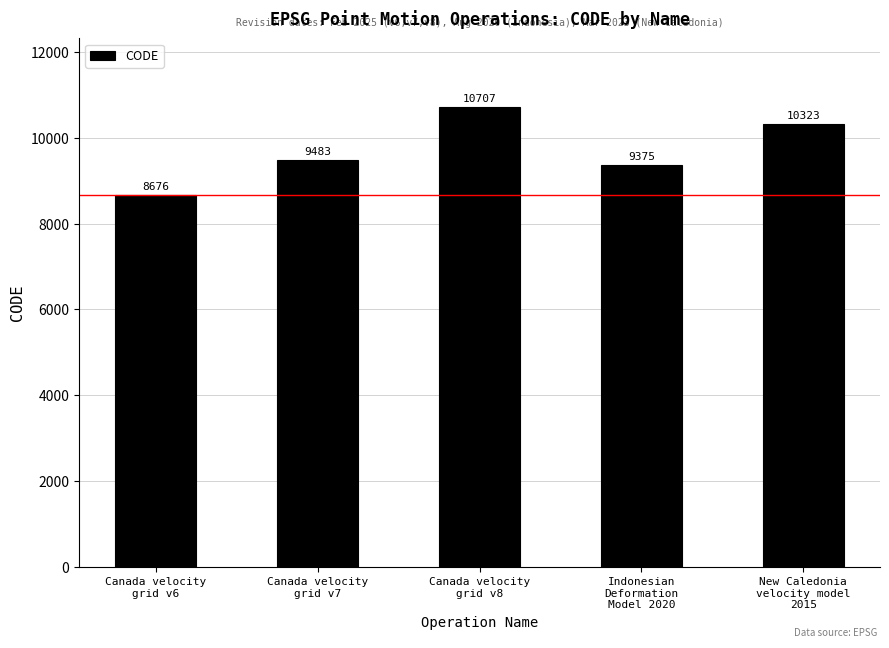

What position from the right is Canada velocity
grid v7?

4